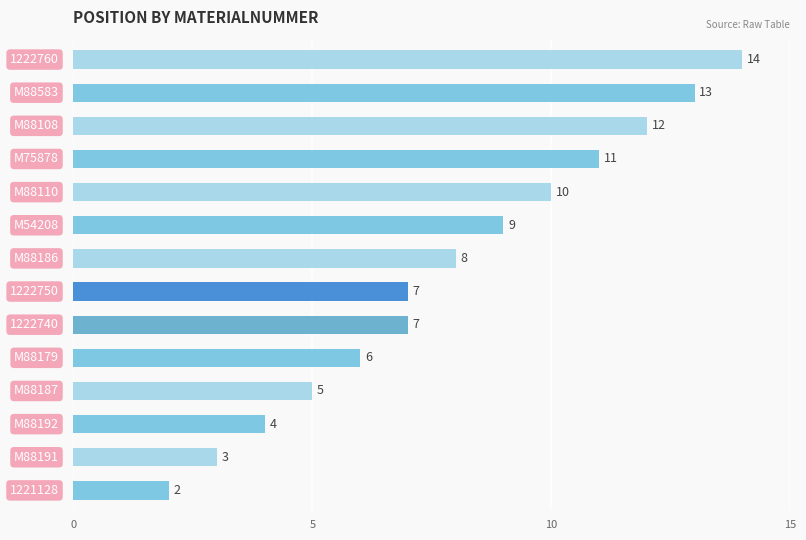

Reading bottom to top, extract all data points from this chart.

2	3	4	5	6	7	7	8	9	10	11	12	13	14